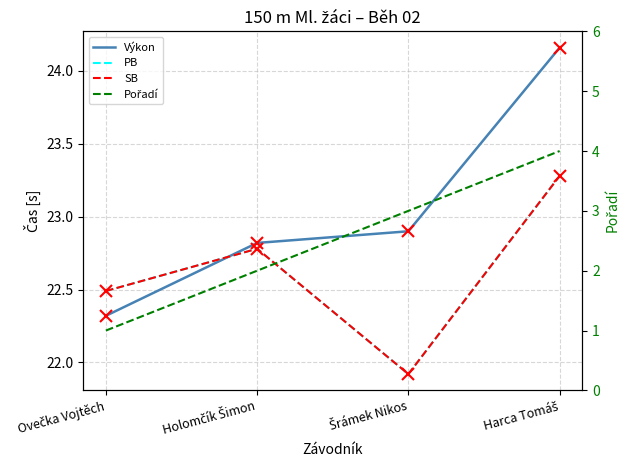

At which label does Pořadí reach its minimum?

Ovečka Vojtěch